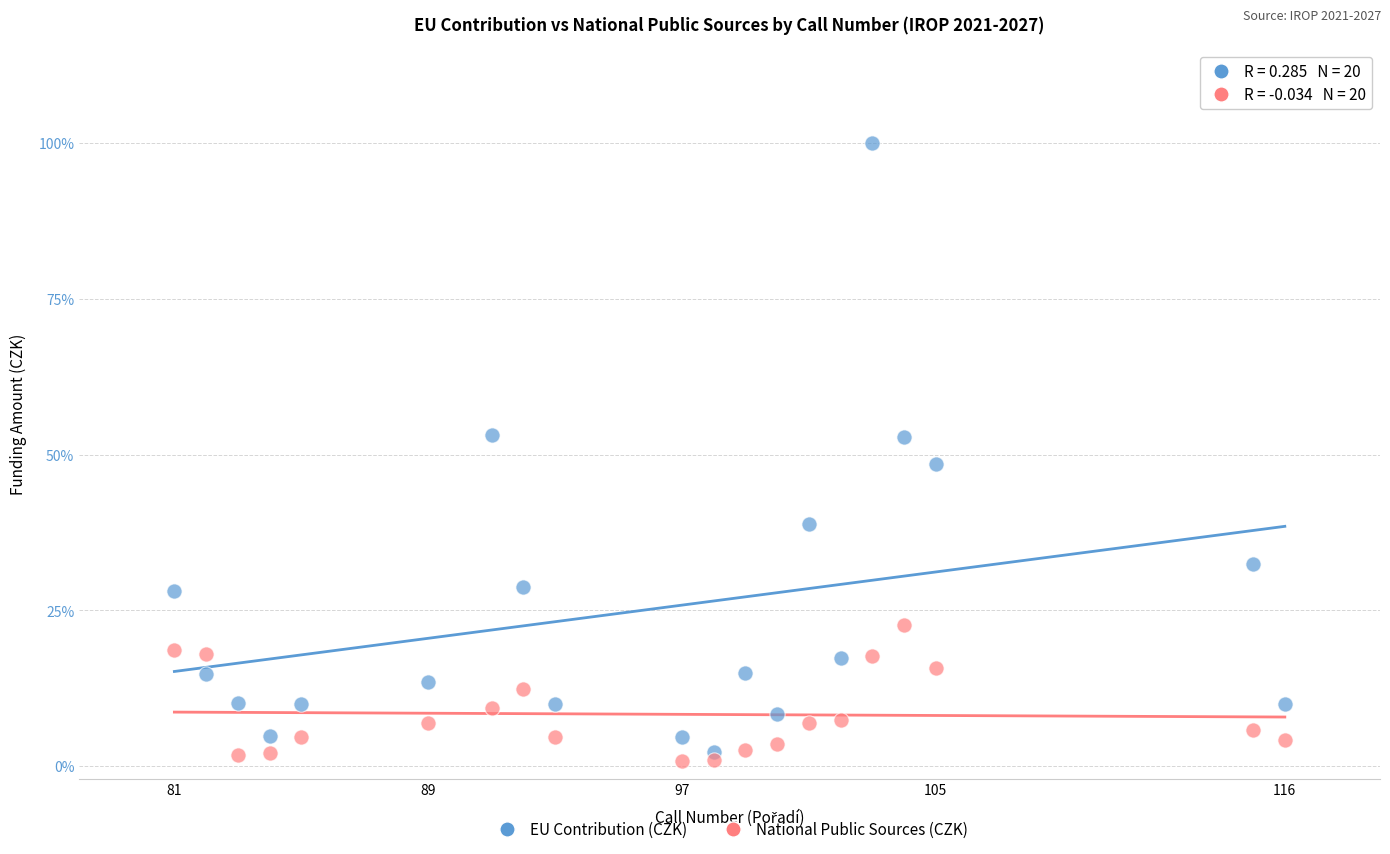

Which series reaches the maximum Y coordinate?

EU Contribution (CZK)